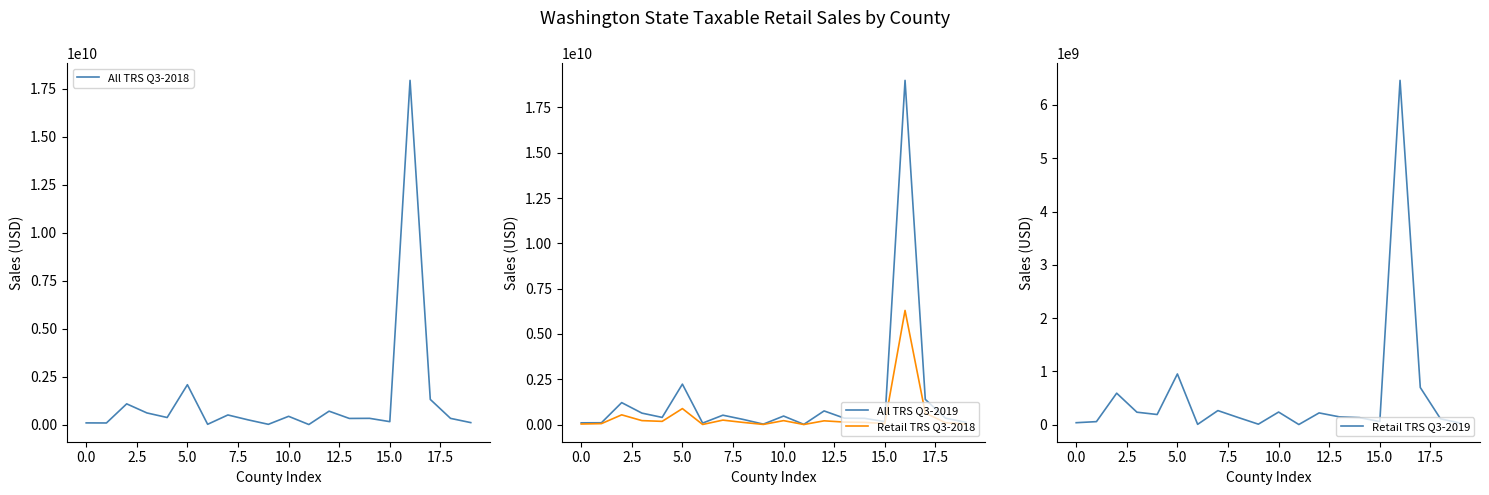

What is the maximum value shown in the chart?

18992725578